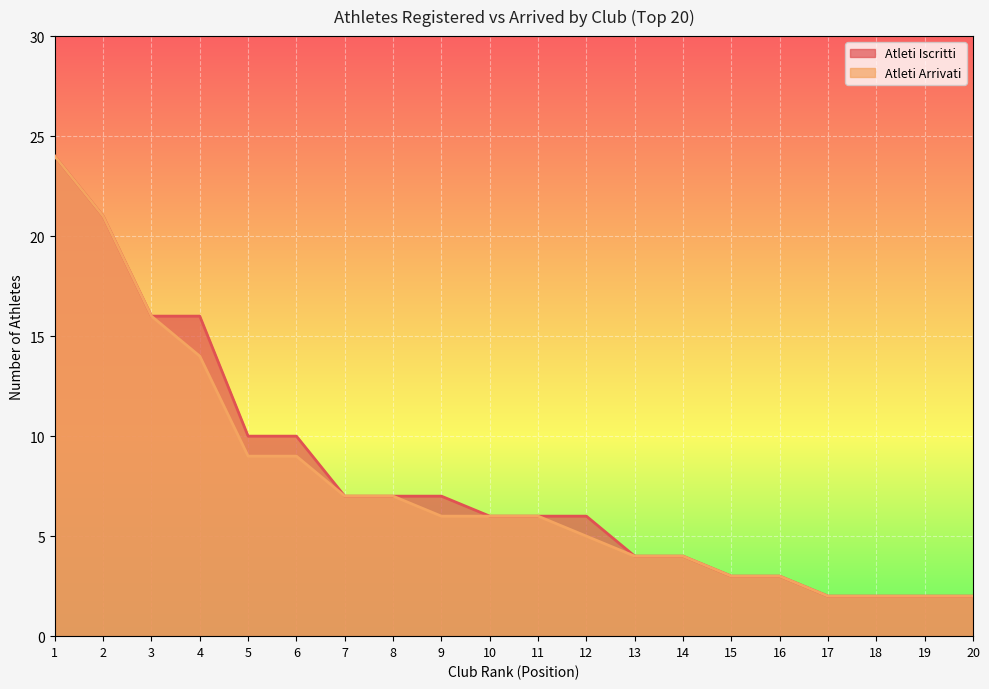

What is the highest value of the Atleti Iscritti series?

24